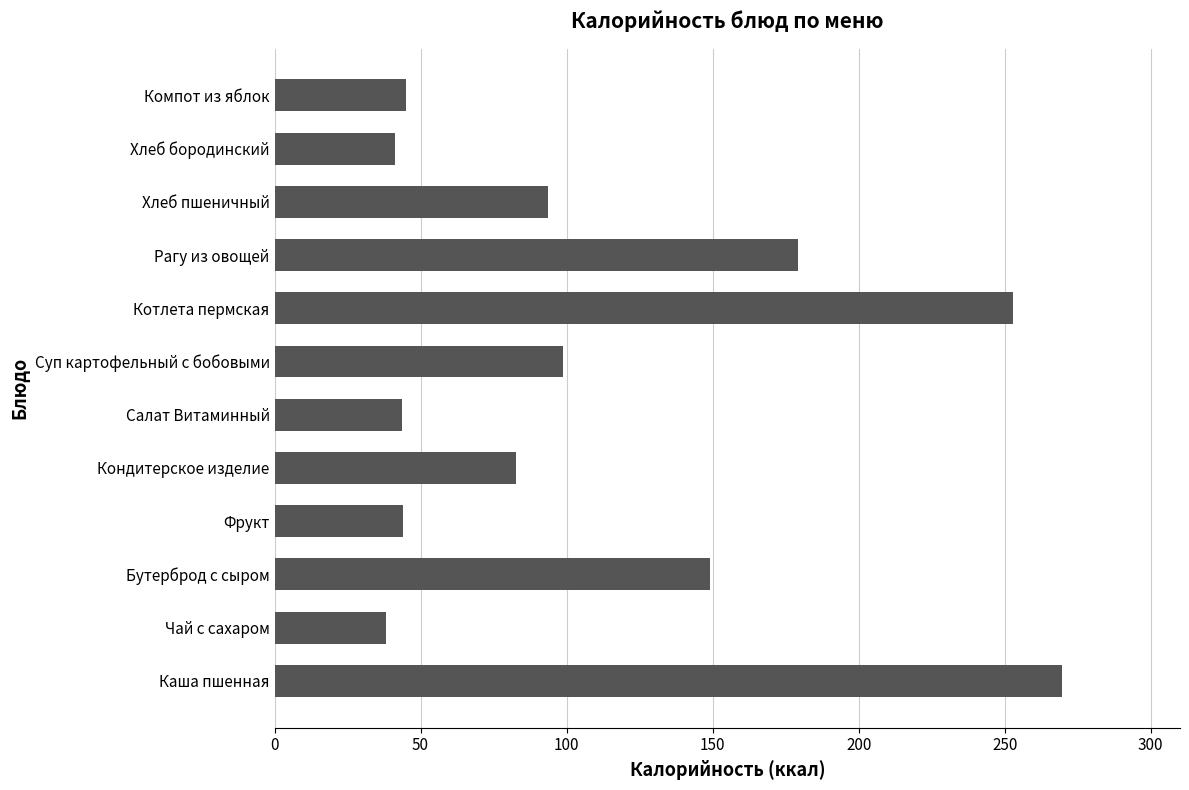

Which has a higher value, Кондитерское изделие or Хлеб пшеничный?

Хлеб пшеничный